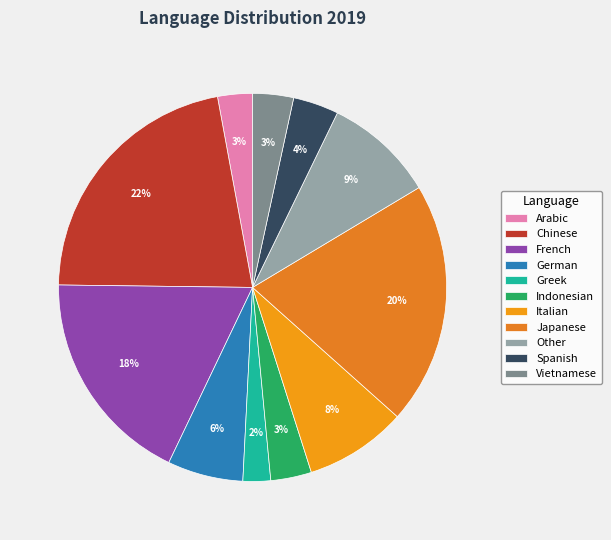

Is it true that Arabic is 13% of the pie?

False